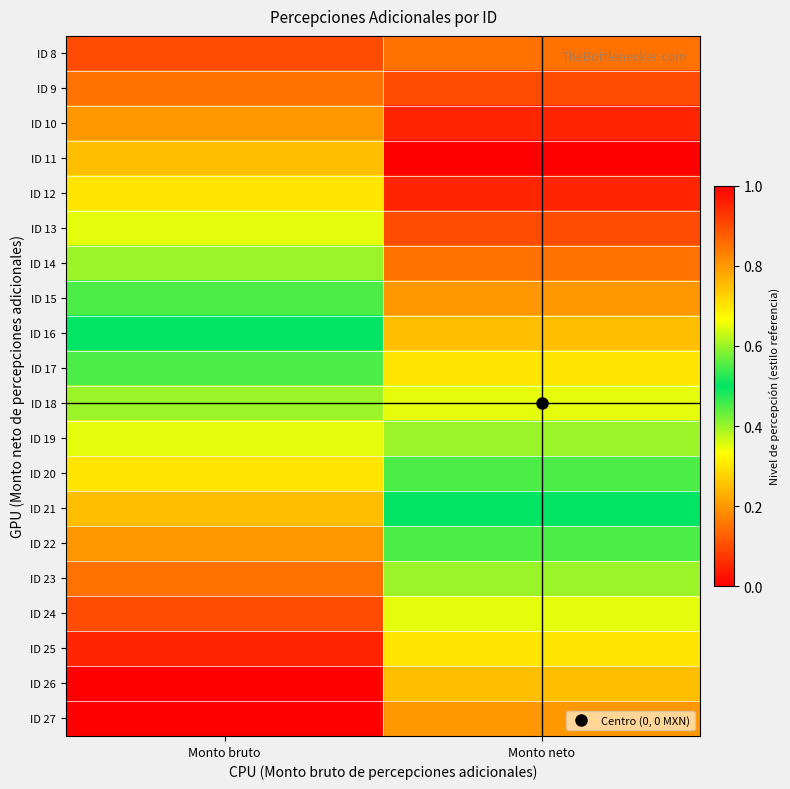

What is the difference between the highest and lowest values at Monto neto?

0.8